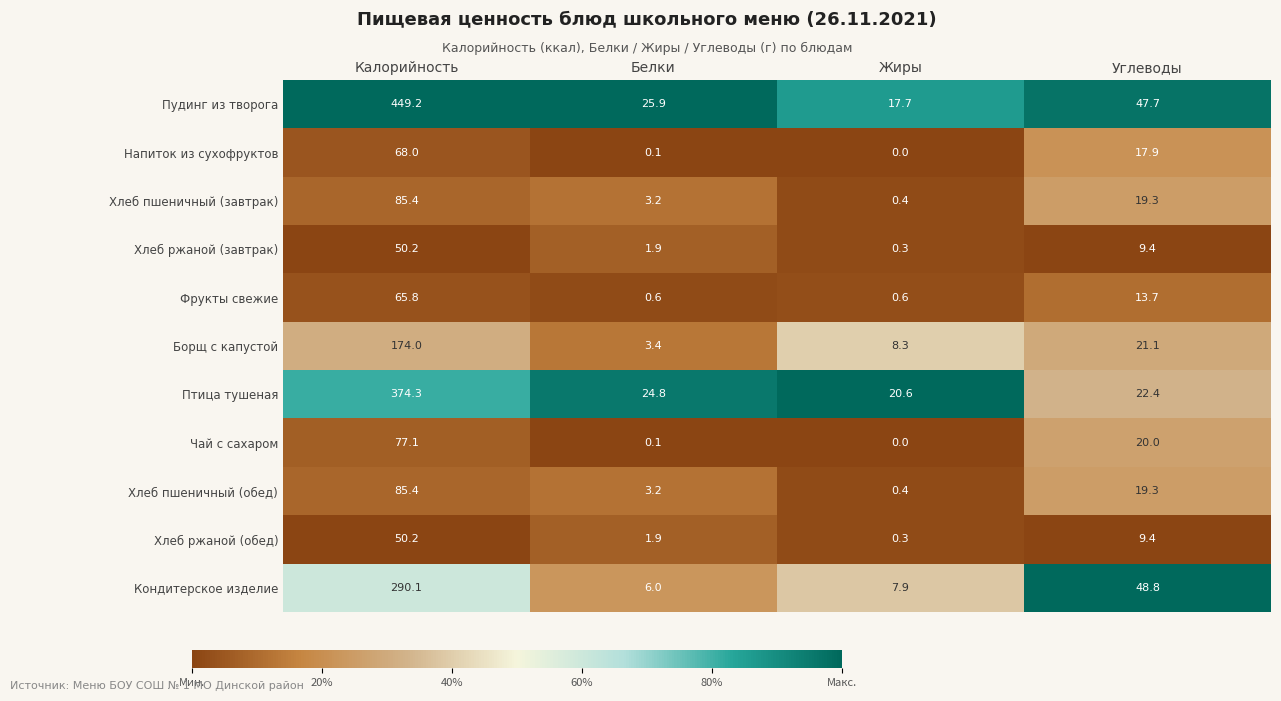

What is the difference between the highest and lowest values at Углеводы?

39.4